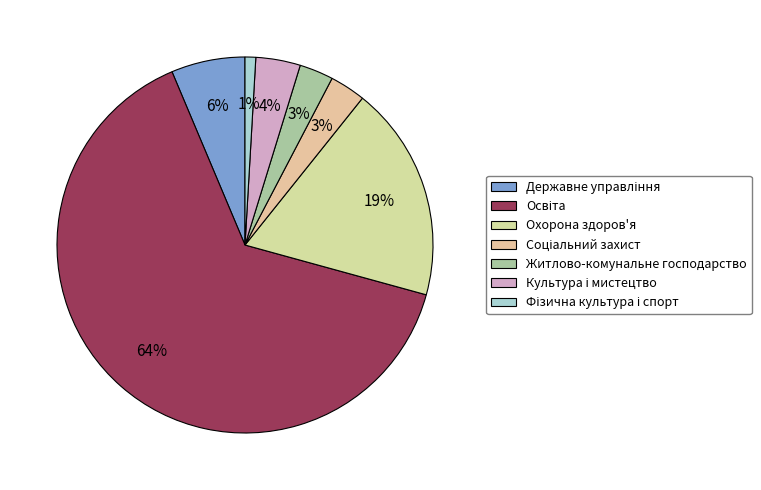

Is it true that Культура і мистецтво is 4% of the pie?

True